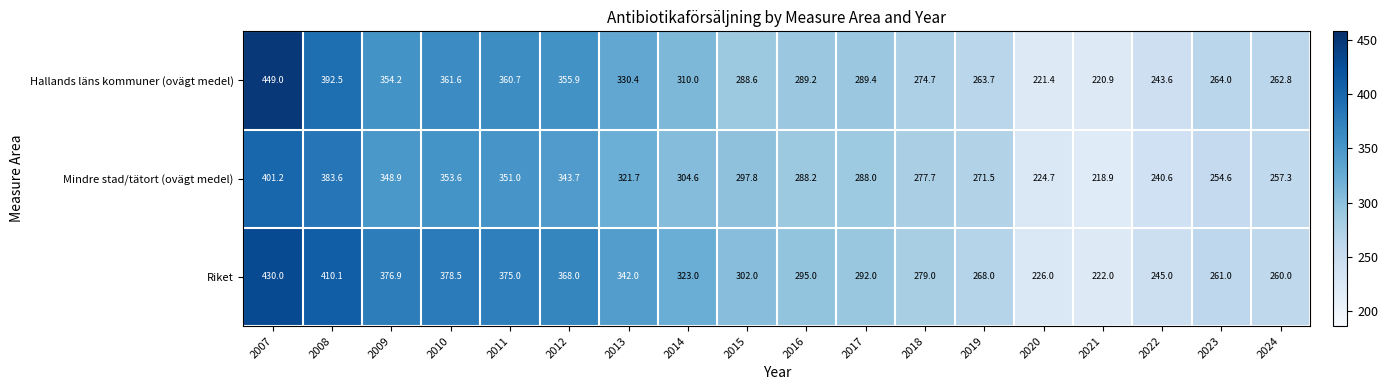

Rank the categories by Riket value from lowest to highest.

2021, 2020, 2022, 2024, 2023, 2019, 2018, 2017, 2016, 2015, 2014, 2013, 2012, 2011, 2009, 2010, 2008, 2007